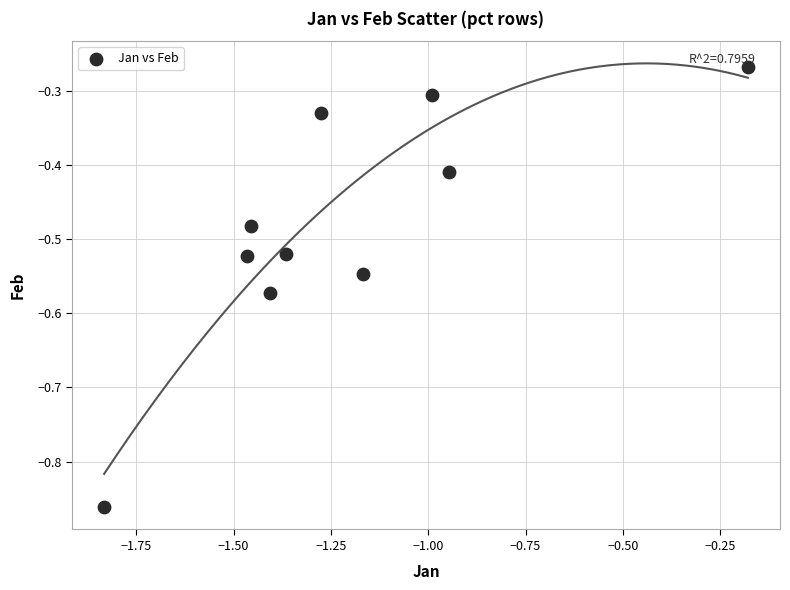

What is the range of Y values (max minus min)?

0.6